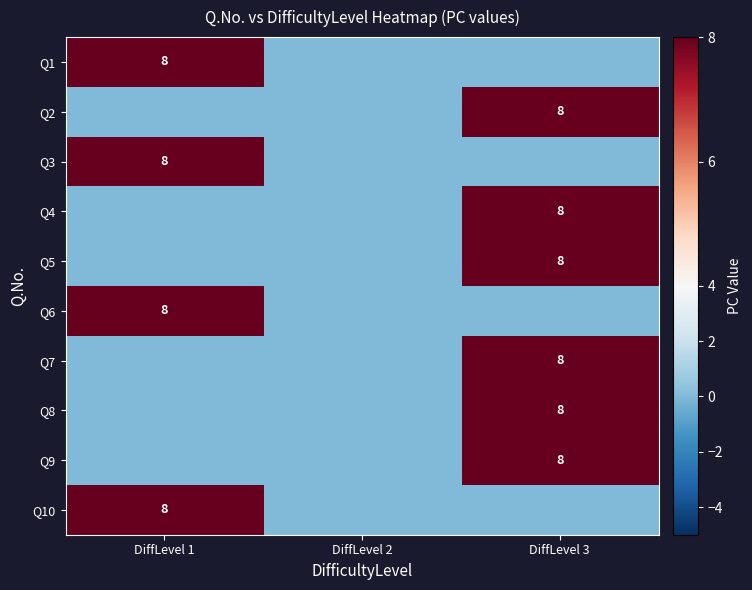

The value of Q10 at DiffLevel 1 is 5. True or false?

False